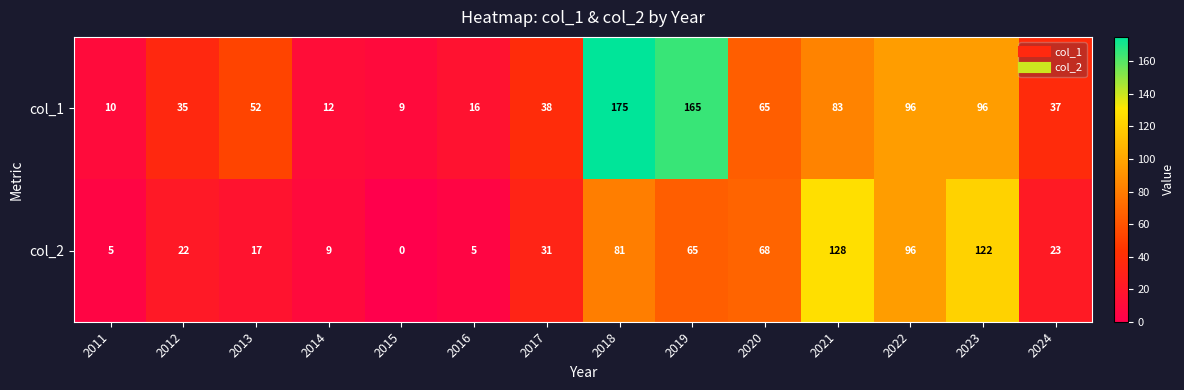

What is the average value of the col_2 series?

48